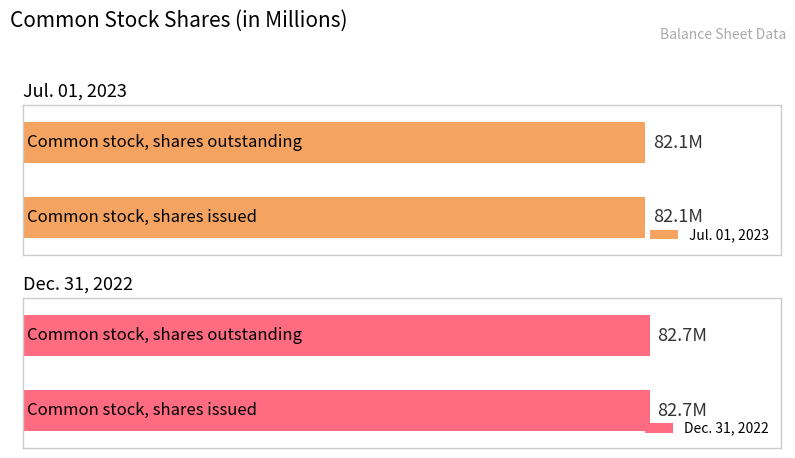

Reading left to right, transcribe all the data shown in this chart.

Jul. 01, 2023: Common stock, shares issued=82.1	Common stock, shares outstanding=82.1
Dec. 31, 2022: Common stock, shares issued=82.7	Common stock, shares outstanding=82.7